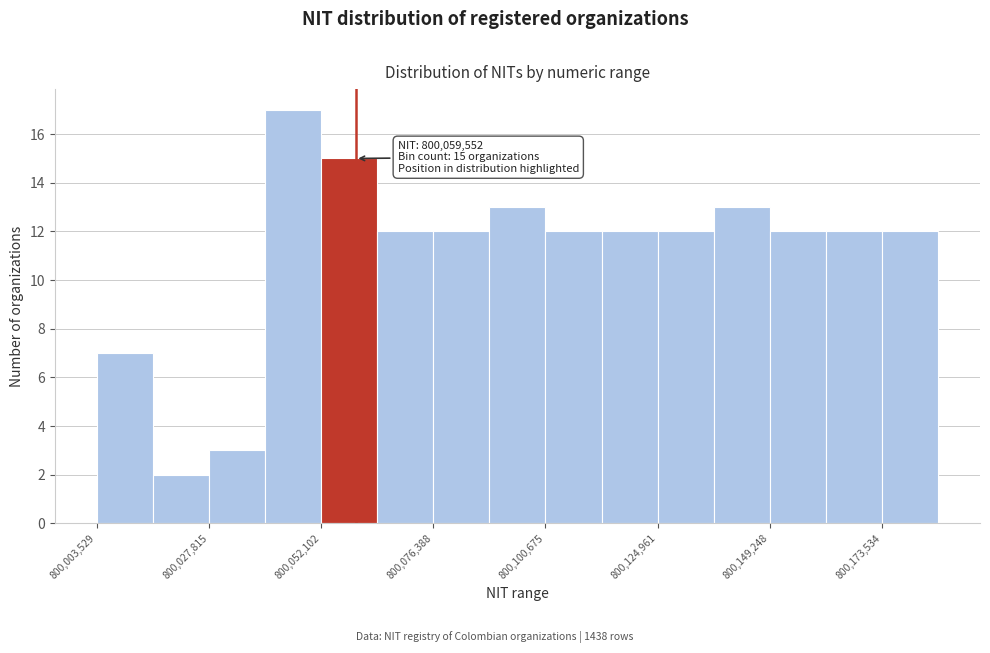

Read against the x-axis, roughly where is the centre of the tallest bar?

800045000